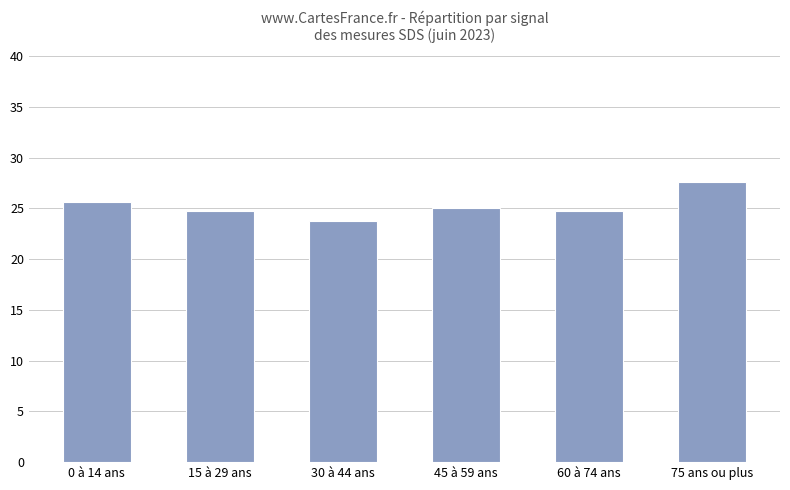

True or false: the data shows 5.6 at 0 à 14 ans.

False